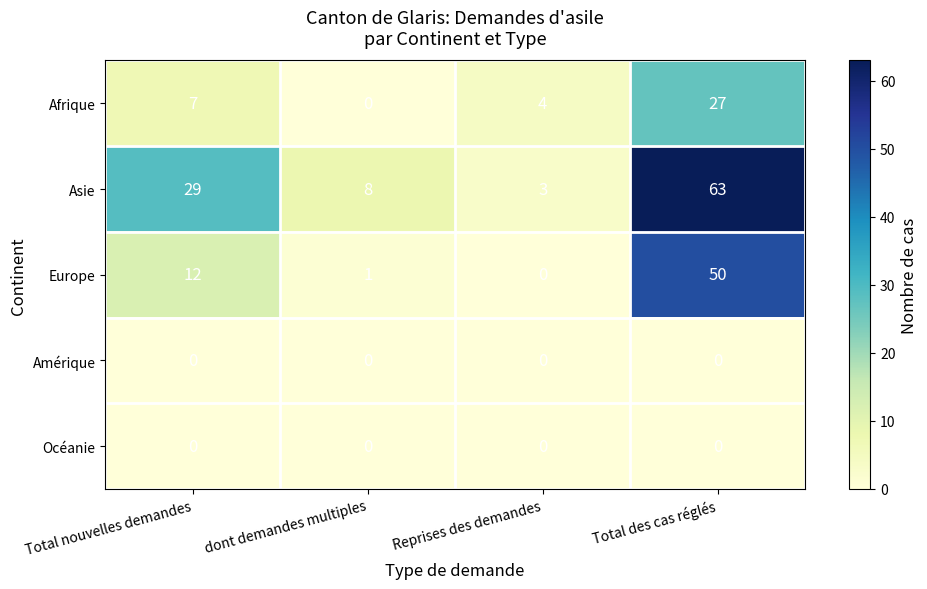

Which series has the widest spread of values?

Asie